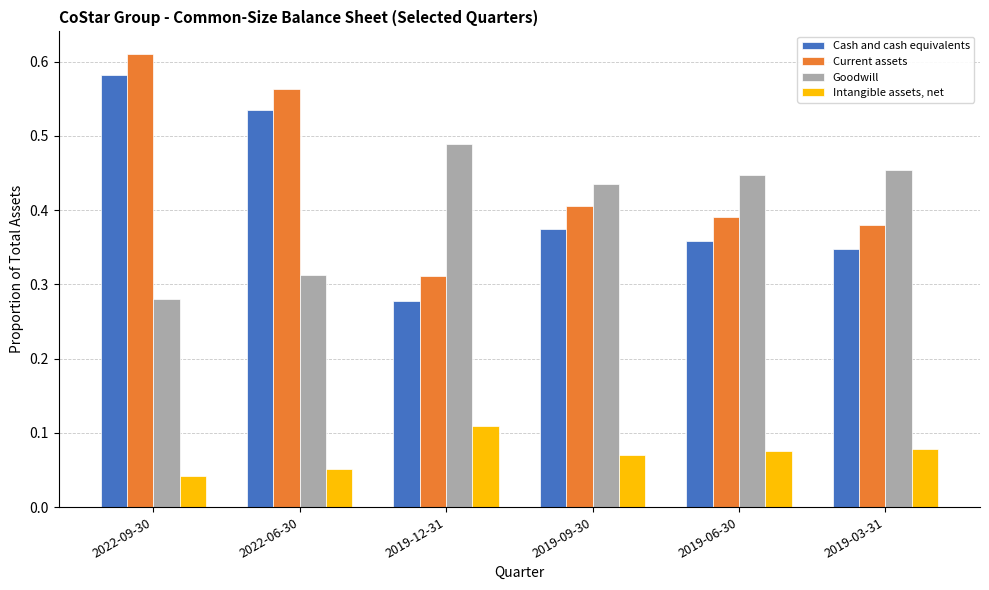

How many Current assets values are between 0 and 1?

6